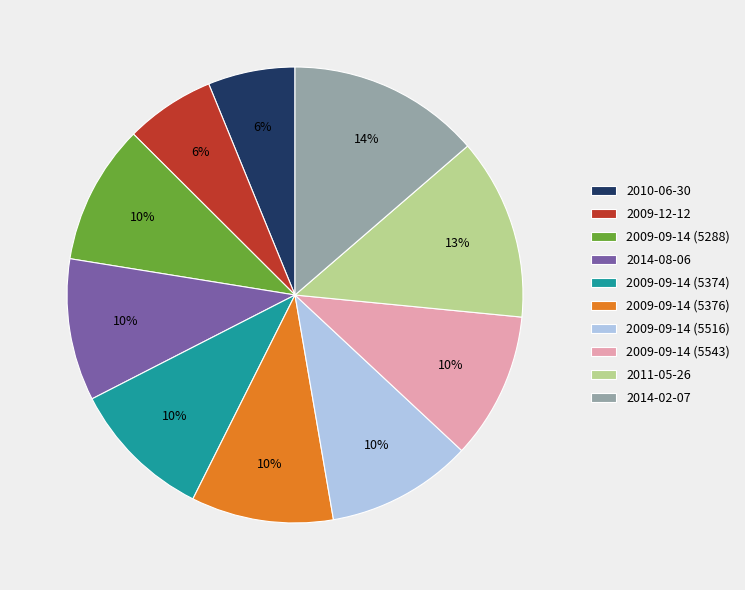

Which category has the biggest portion of the pie?

2014-02-07